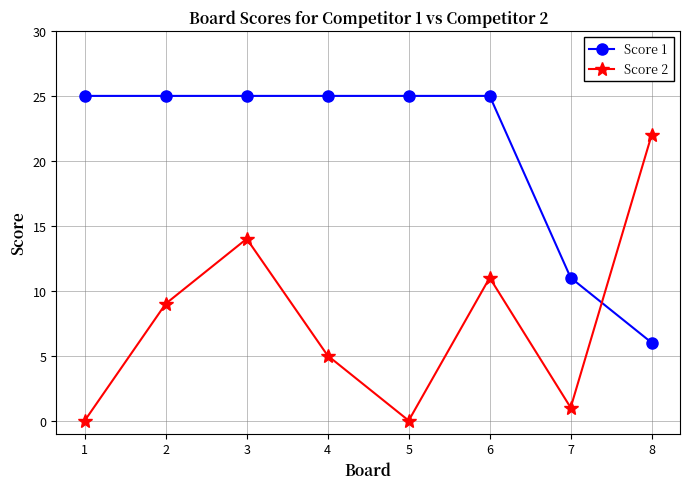

What are all the series names shown in the legend?

Score 1, Score 2